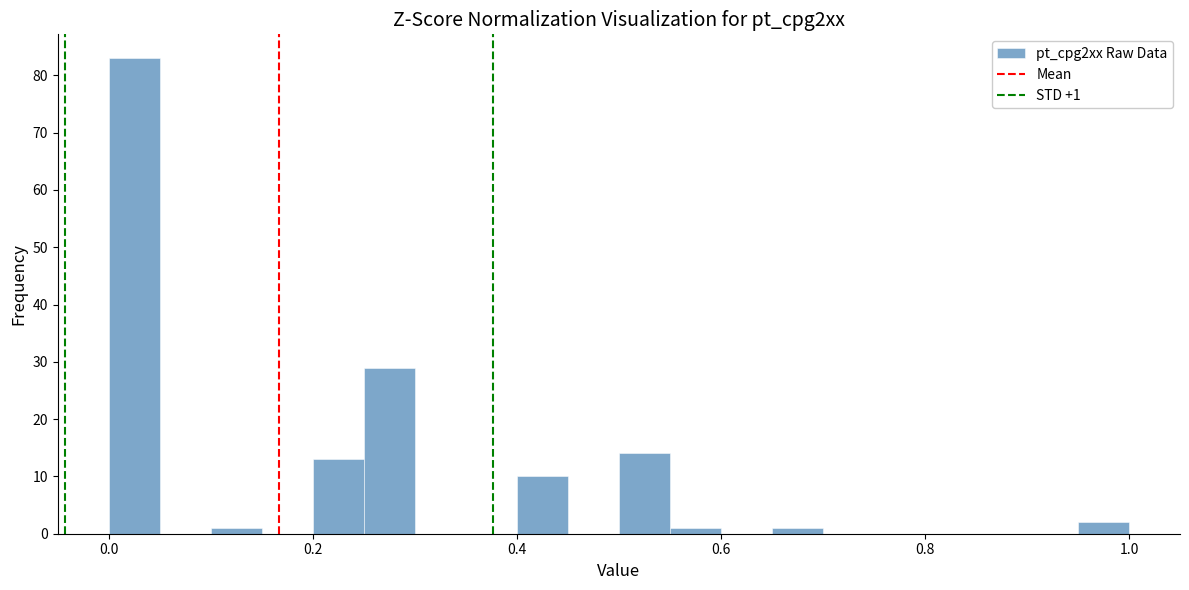

Around what value on the x-axis is the tallest bar? Give the approximate position of its centre, as read against the axis.

0.02